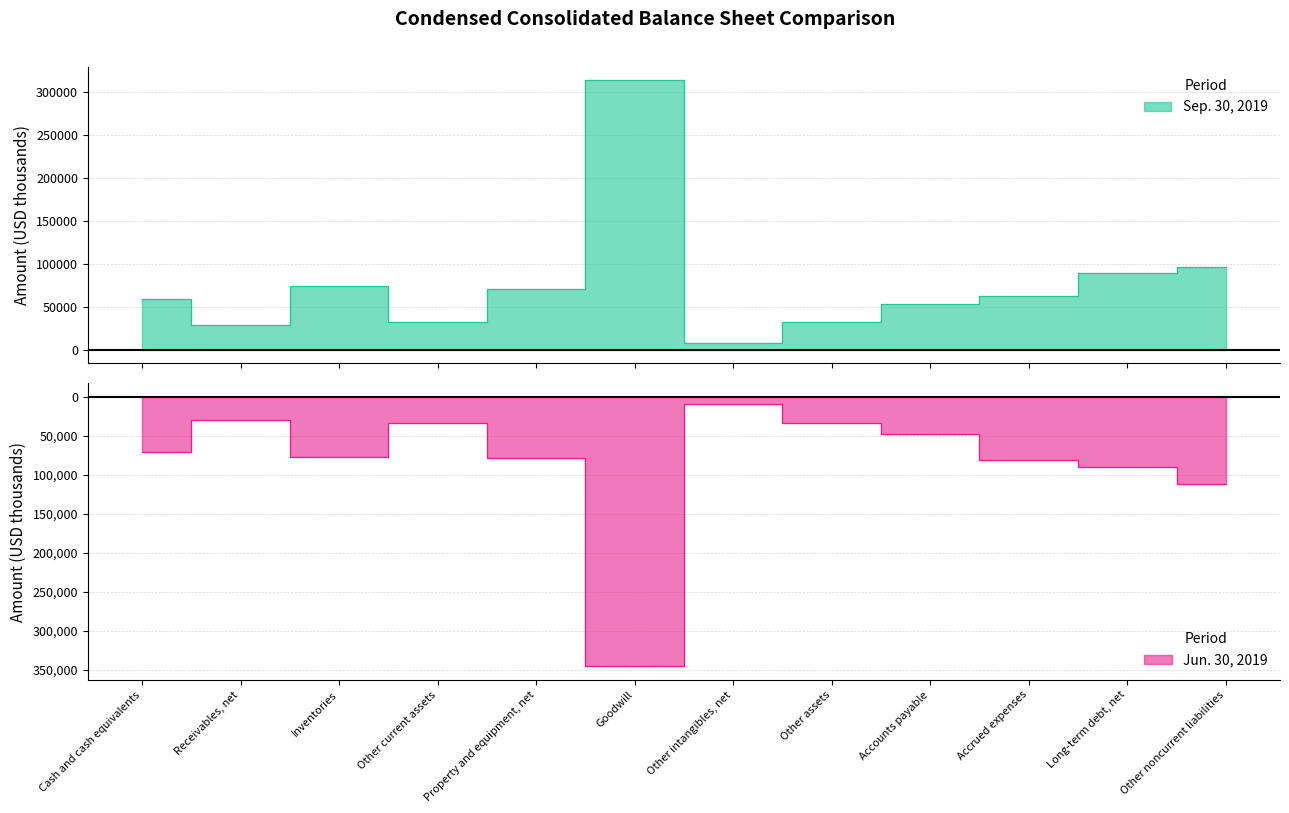

At which label does Jun. 30, 2019 reach its peak?

Other intangibles, net